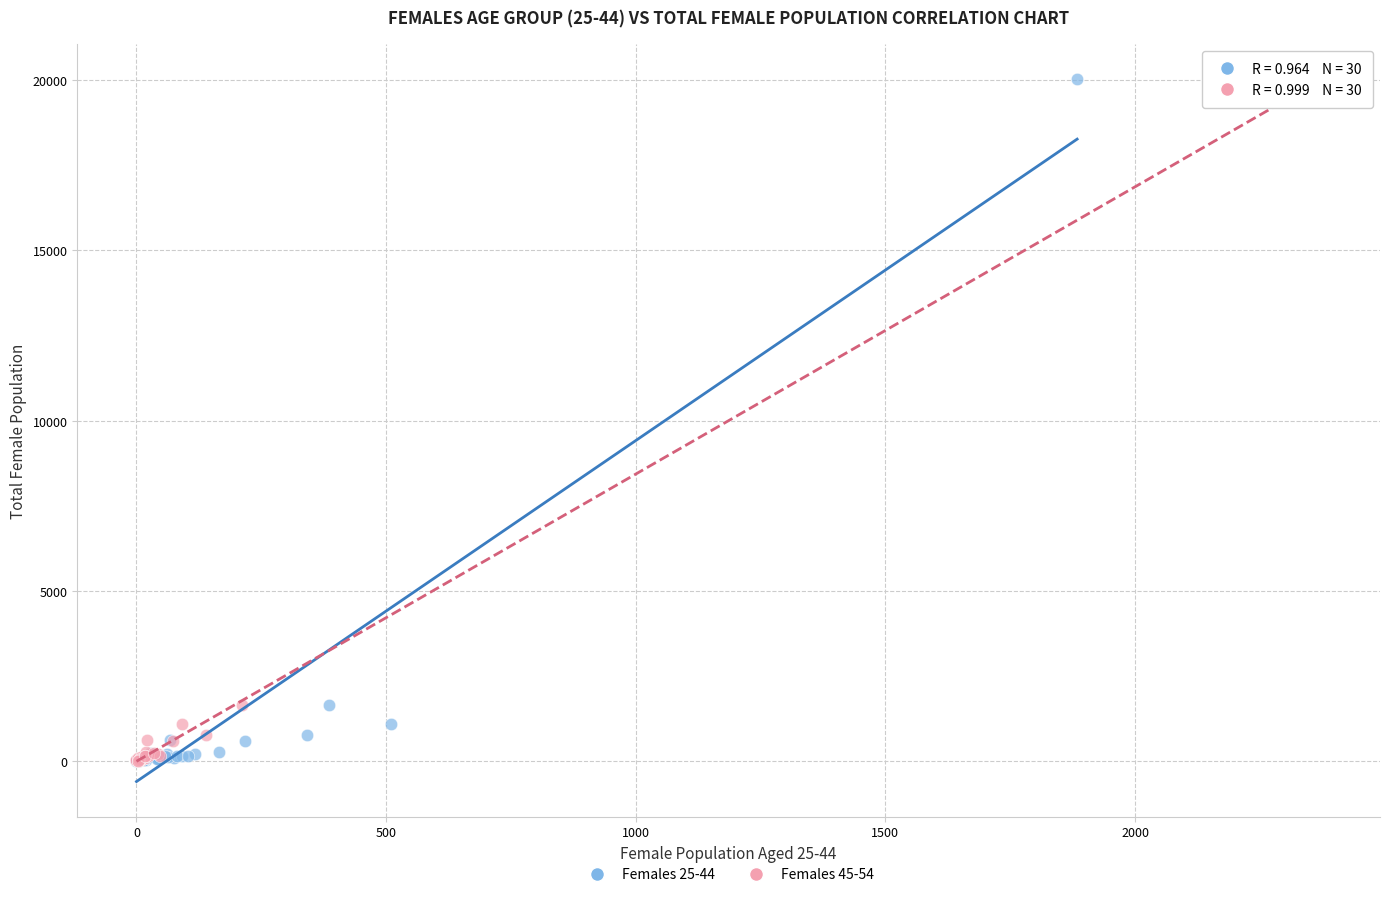

What are all the series names shown in the legend?

Females 25-44, Females 45-54